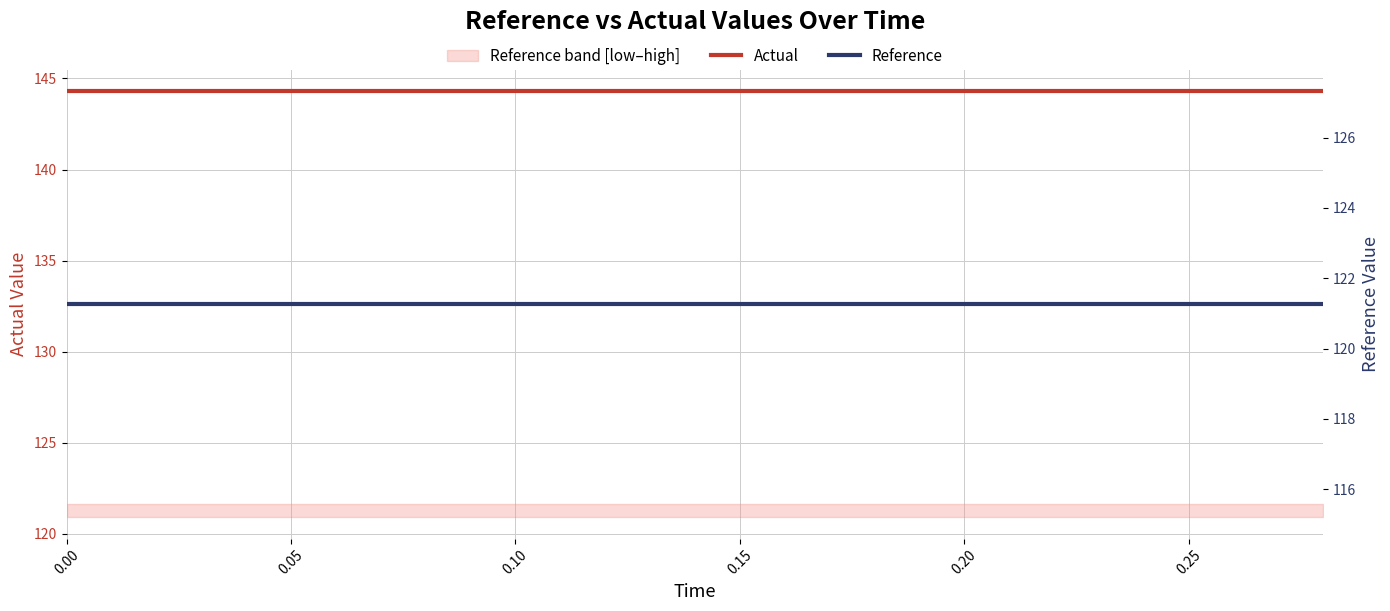

What is the total value across all series at 0.05?

265.6